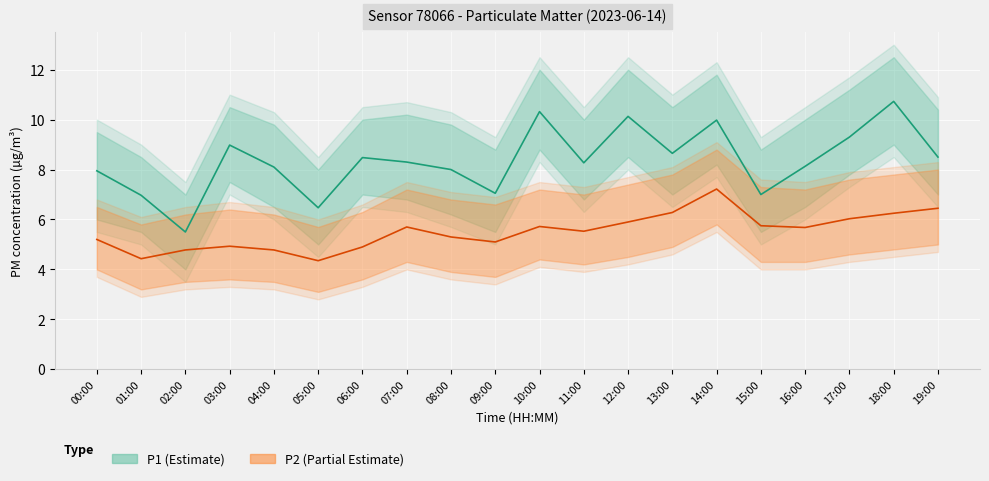

True or false: P1_upper has a value of 10.5 at 03:00.

True